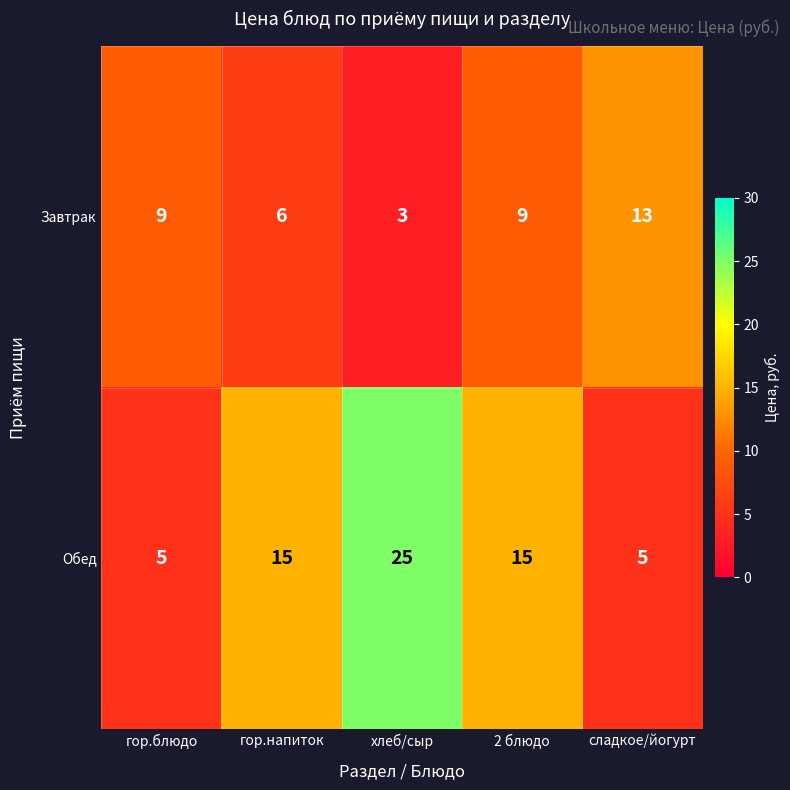

What is the total value across all series at сладкое/йогурт?

18